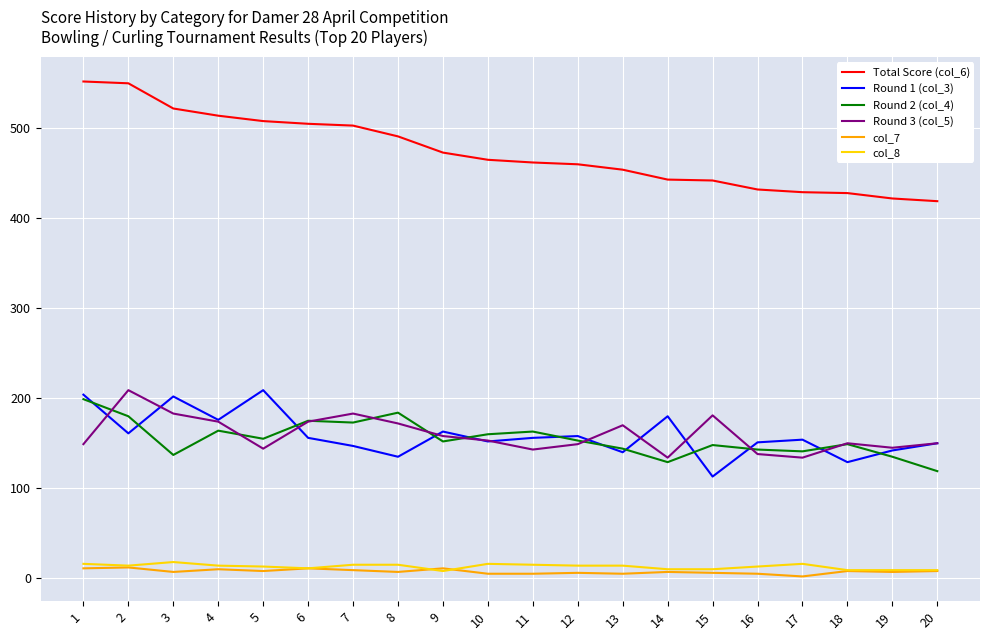

Which series has the largest range (max minus min)?

Total Score (col_6)